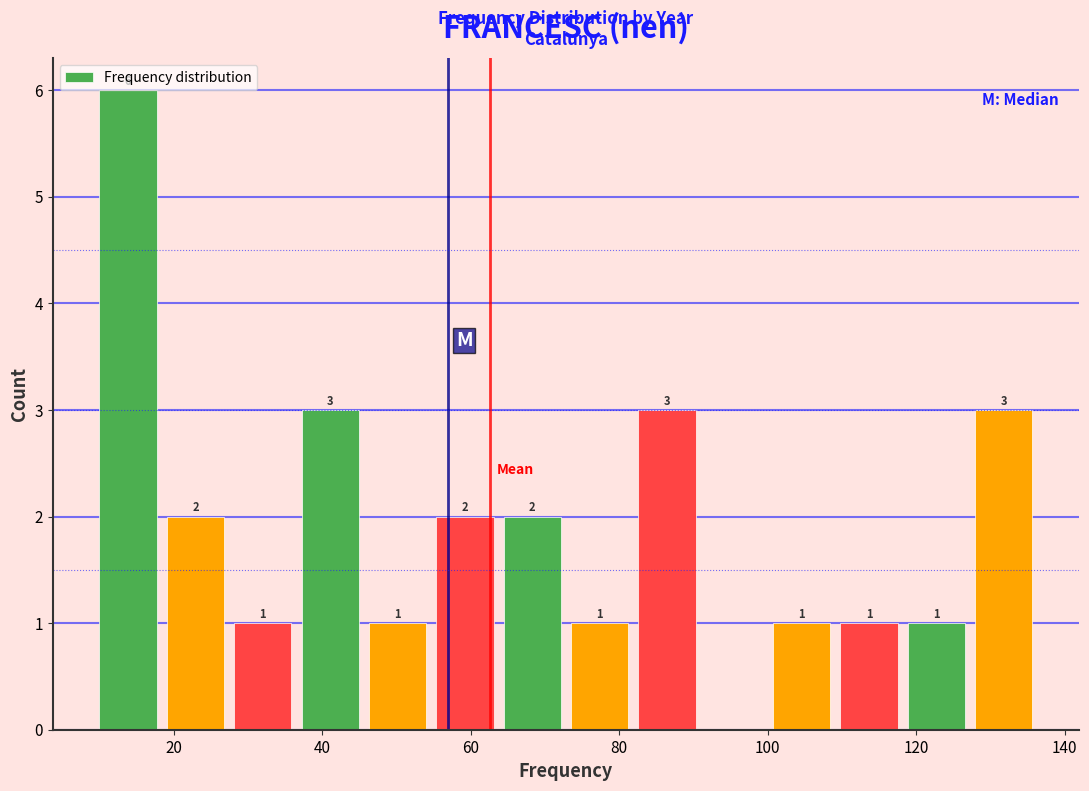

Which range on the x-axis has the tallest bar?

10 to 20